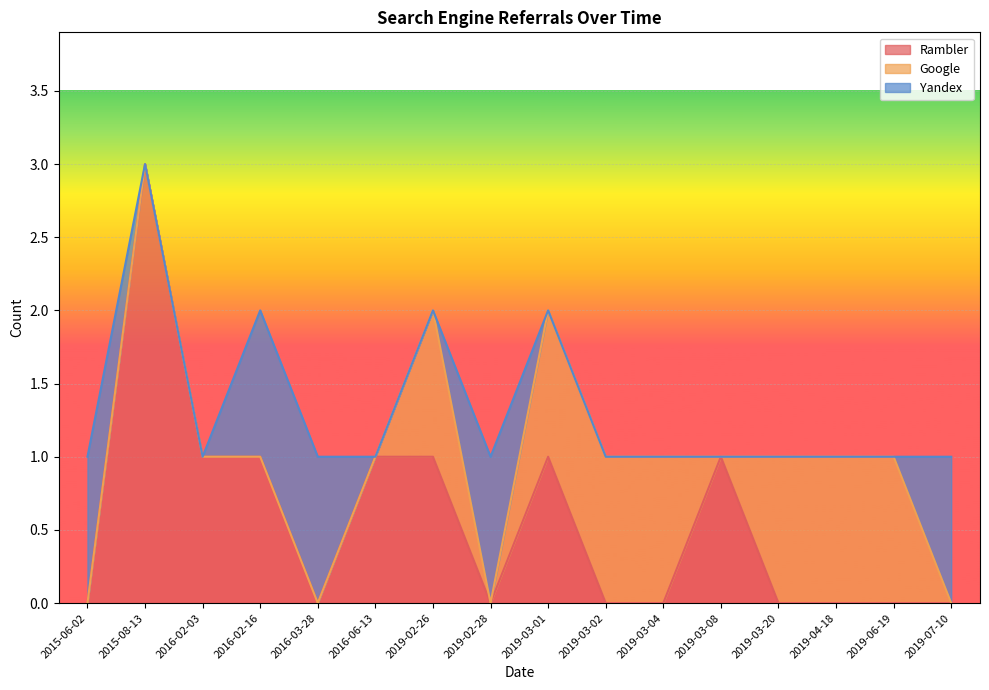

At which category is the sum across all series the highest?

2015-08-13